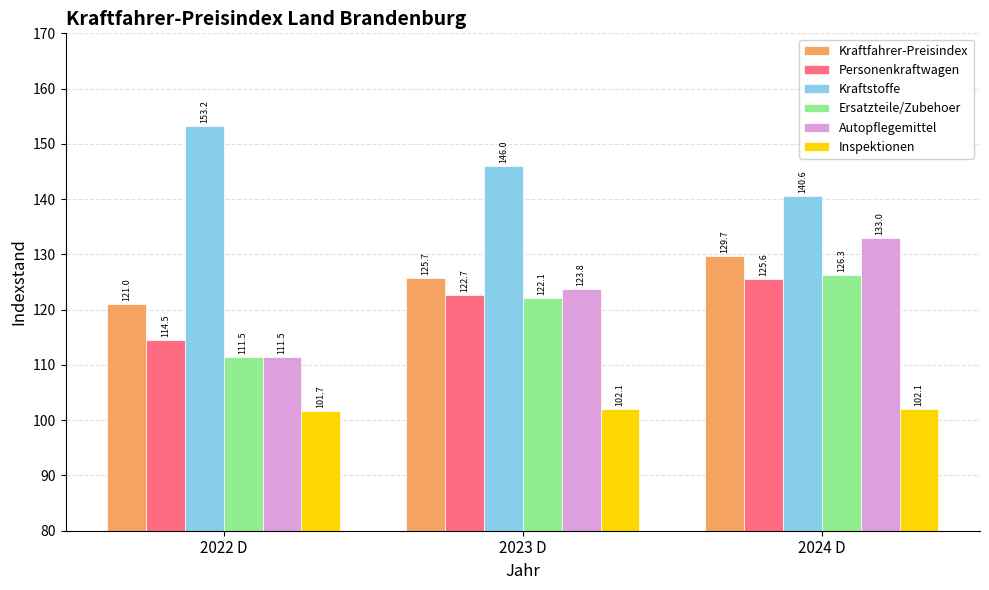

What position from the left is 2023 D?

2